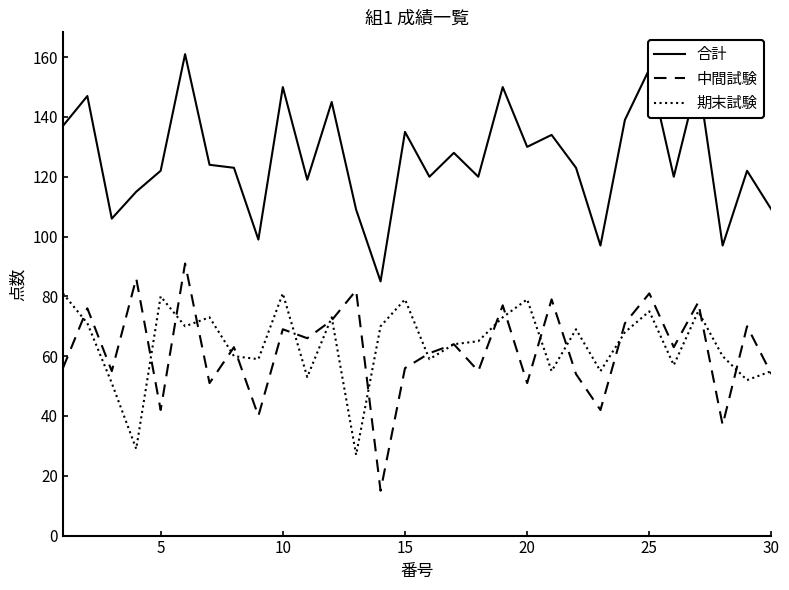

What is the highest value of the 中間試験 series?

91